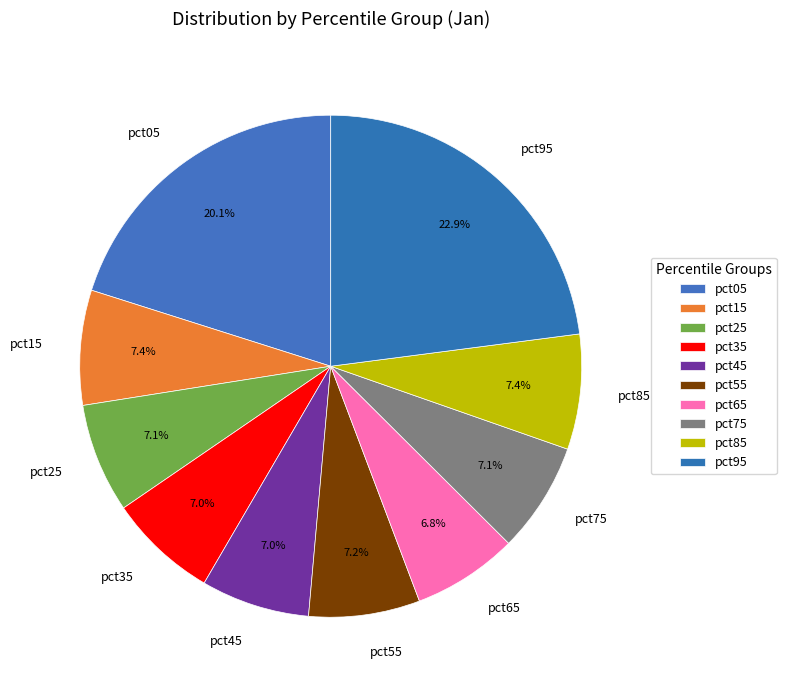

What percentage is NOT represented by pct35?

93.0%